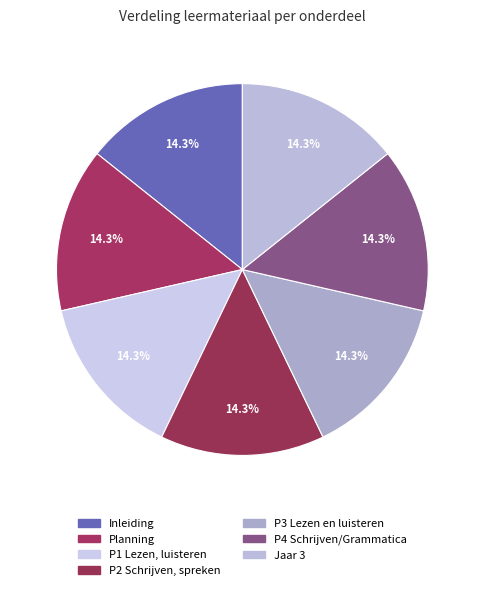

What is the total percentage of P4 Schrijven/Grammatica and Planning?

28.6%